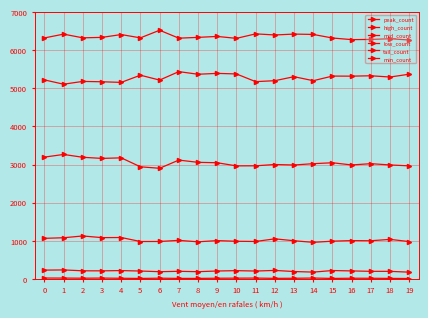

Which series has the largest range (max minus min)?

mid_count